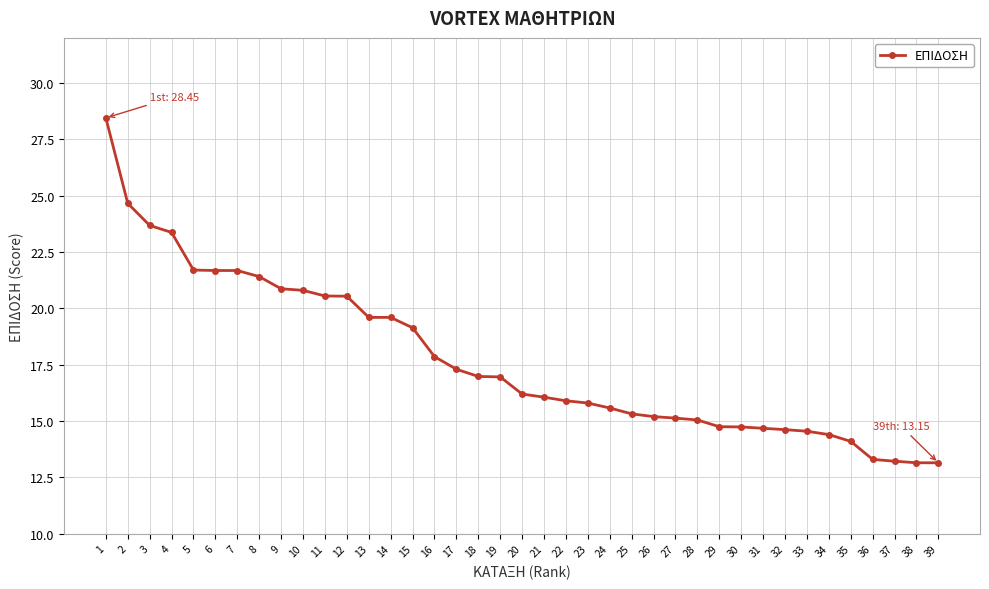

Count the number of data series in this chart.

1